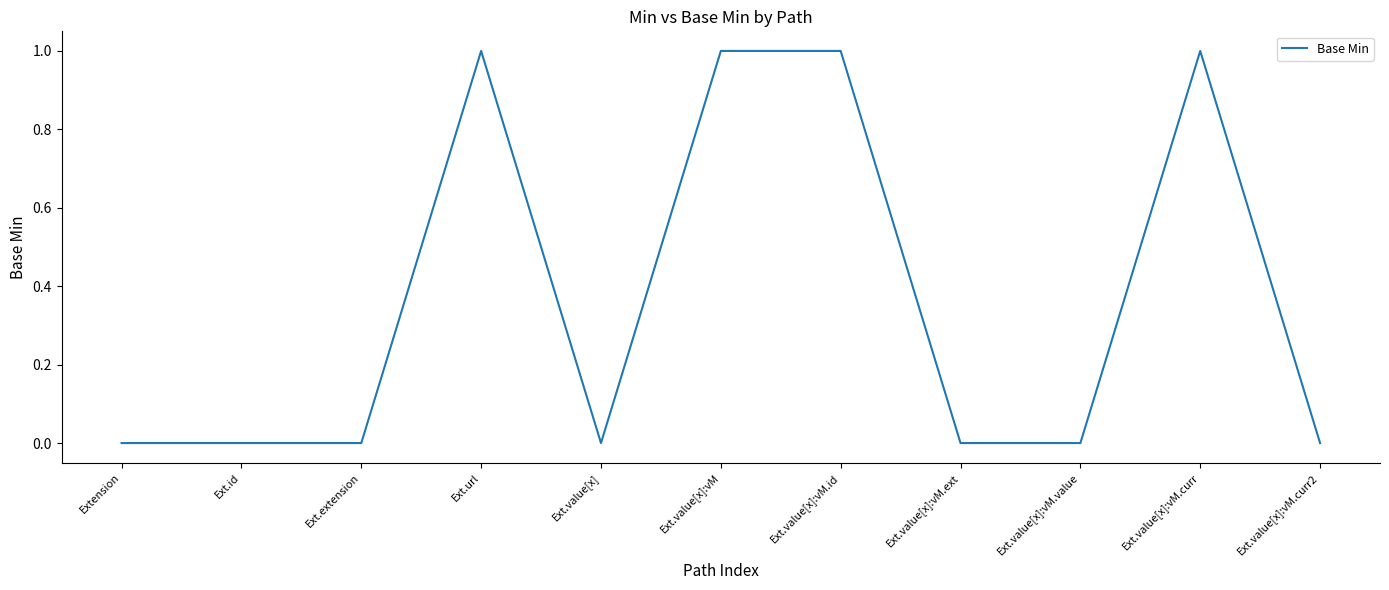

The chart shows a value of 1 at Ext.value[x]:vM.curr. True or false?

True